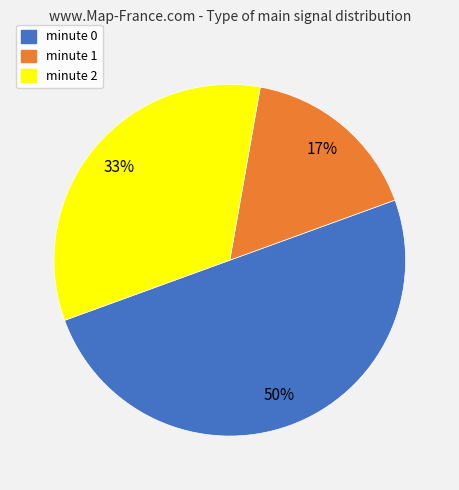

What percentage is the minute 2 slice, to the nearest percent?

33%